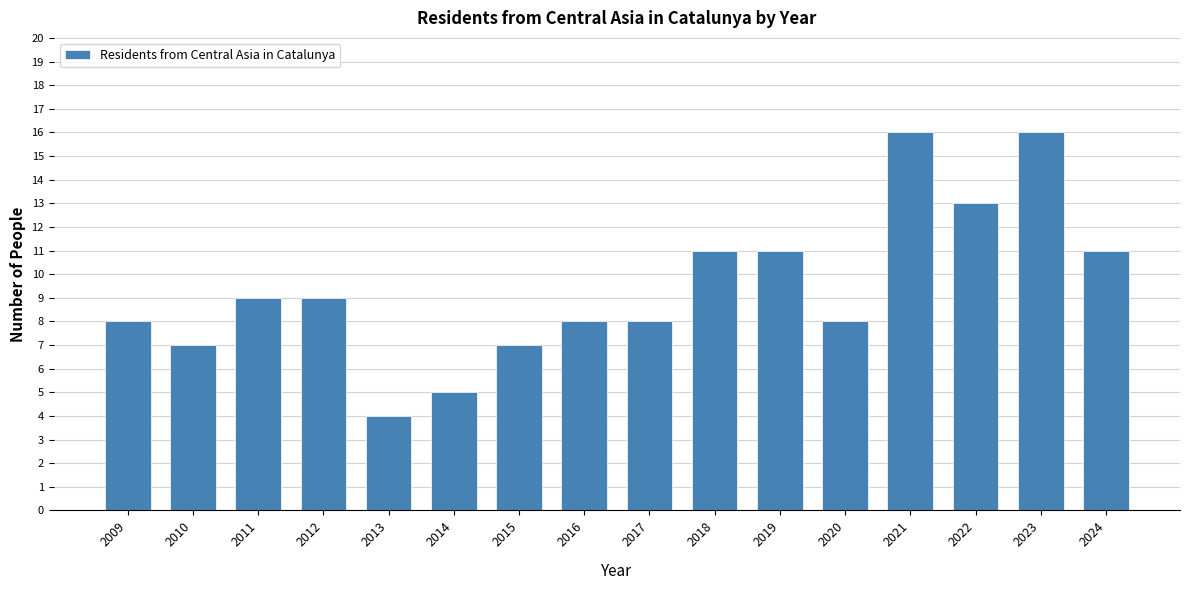

Reading right to left, transcribe all the data shown in this chart.

2024=11	2023=16	2022=13	2021=16	2020=8	2019=11	2018=11	2017=8	2016=8	2015=7	2014=5	2013=4	2012=9	2011=9	2010=7	2009=8